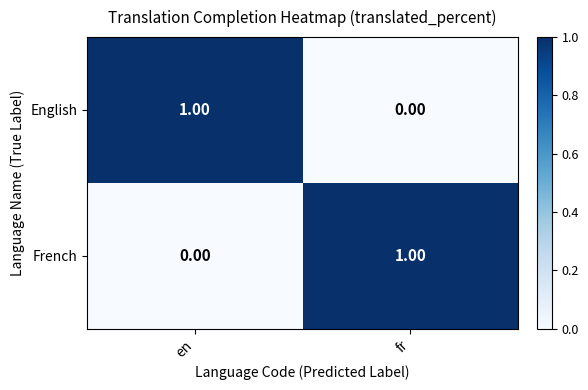

At which label does French reach its minimum?

en